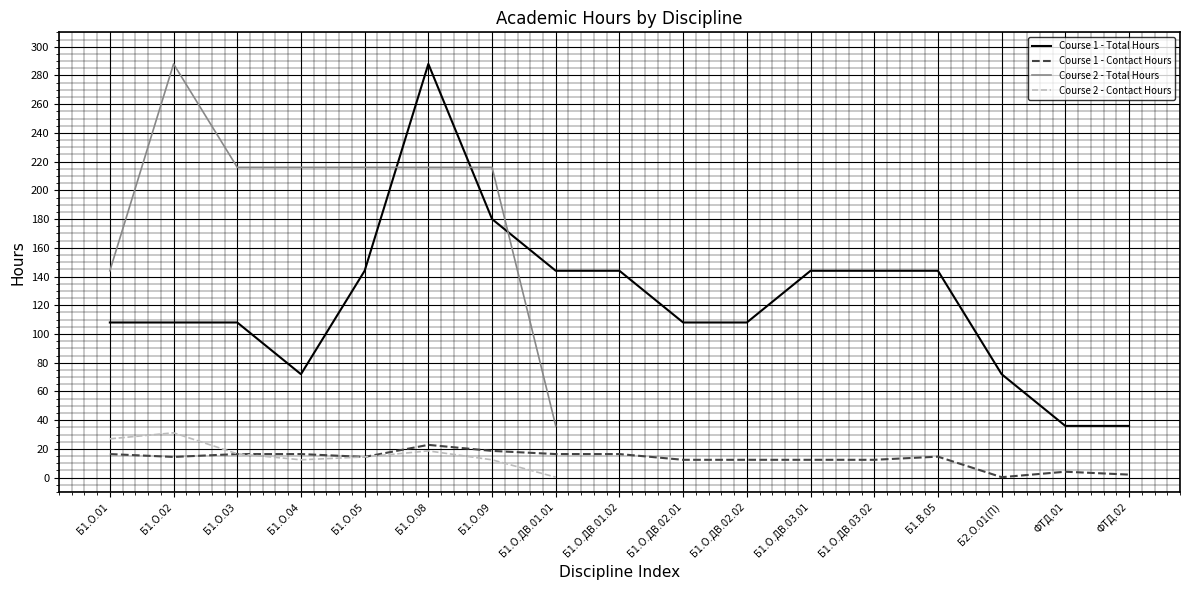

How many times do Course 2 - Contact Hours and Course 1 - Contact Hours cross each other?

1